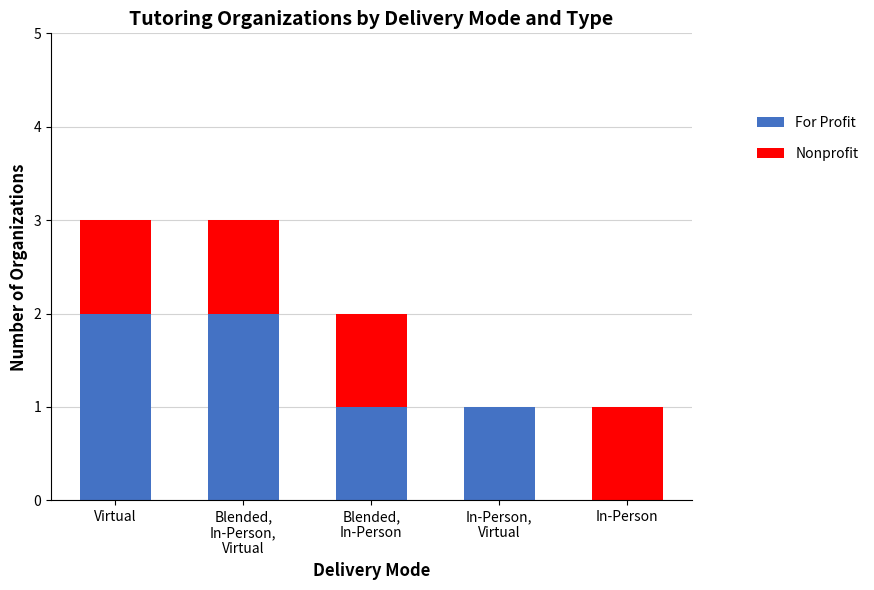

How many values in For Profit are above zero?

4